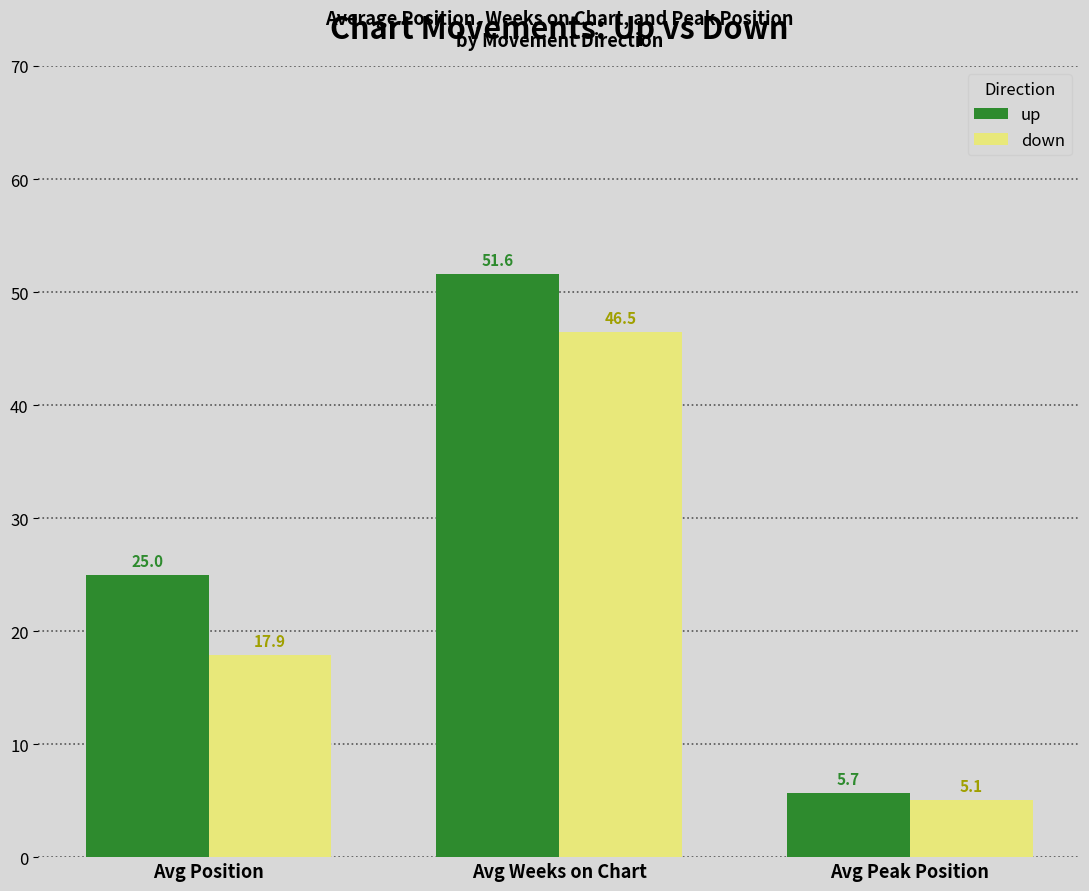

Reading left to right, transcribe all the data shown in this chart.

up: Avg Position=25.0	Avg Weeks on Chart=51.6	Avg Peak Position=5.7
down: Avg Position=17.9	Avg Weeks on Chart=46.5	Avg Peak Position=5.1